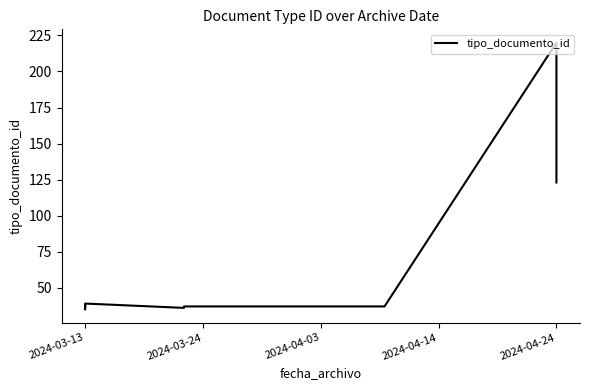

True or false: the data has more than 1 interior local peaks.

True